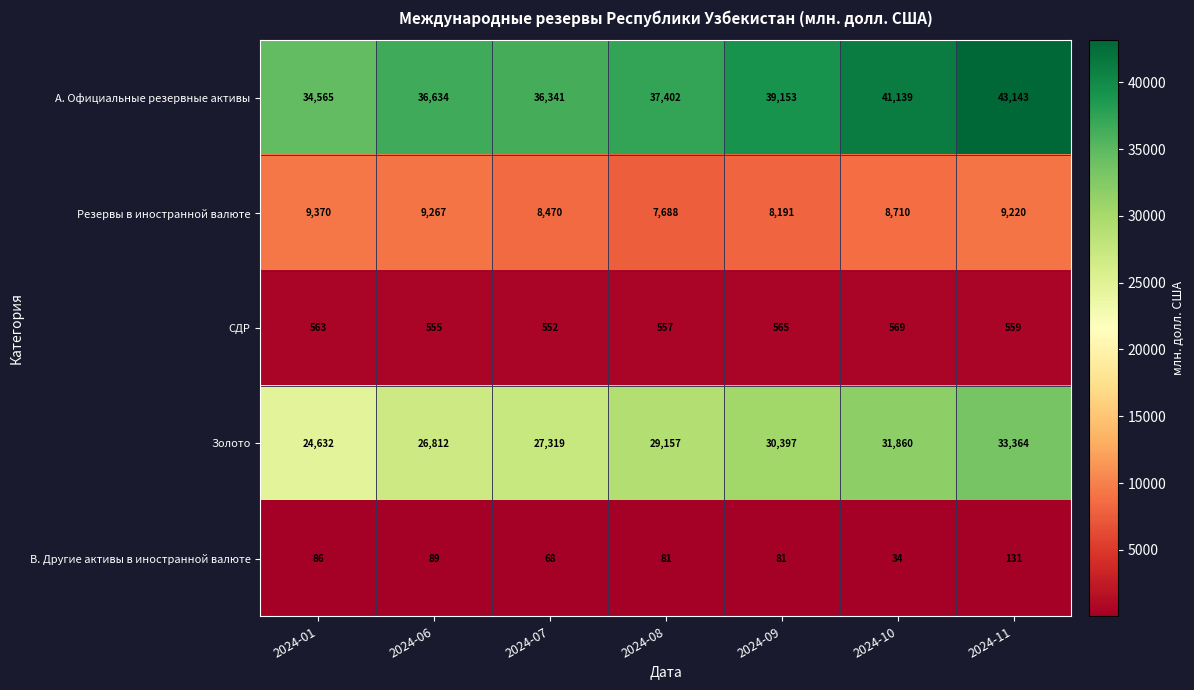

True or false: Золото has a value of 44894 at 2024-06.

False